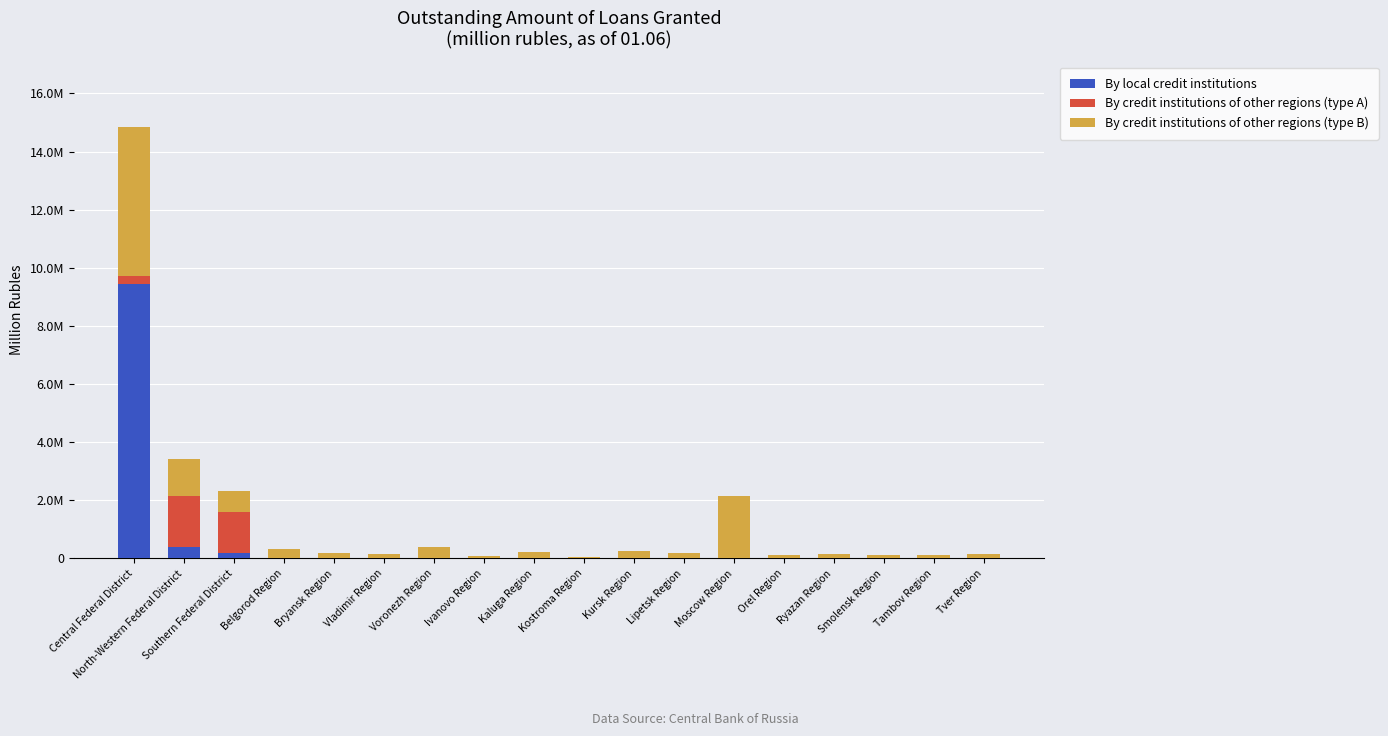

At which label is By credit institutions of other regions (type B) closest to 2606536?

Moscow Region